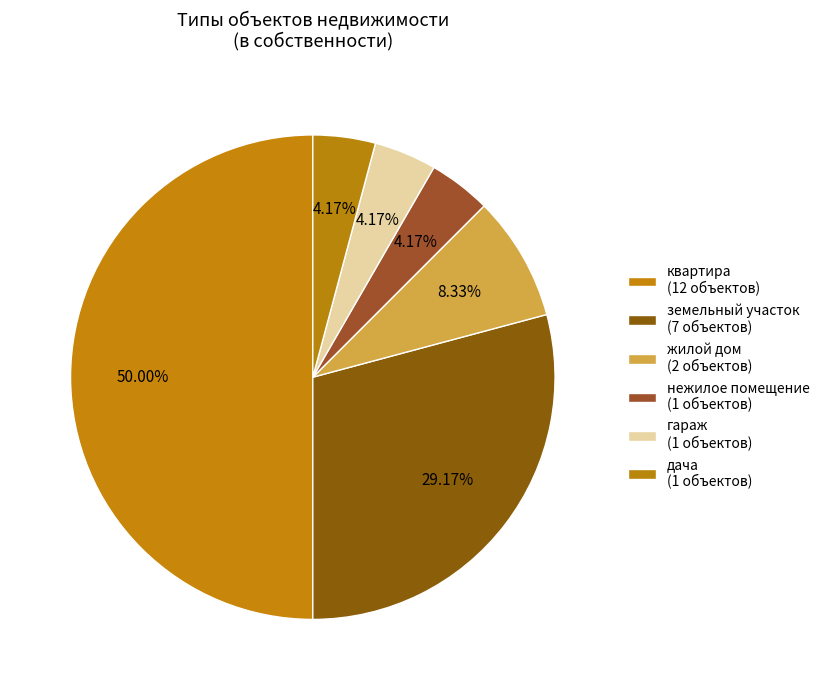

To the nearest percent, what is the average slice percentage?

17%